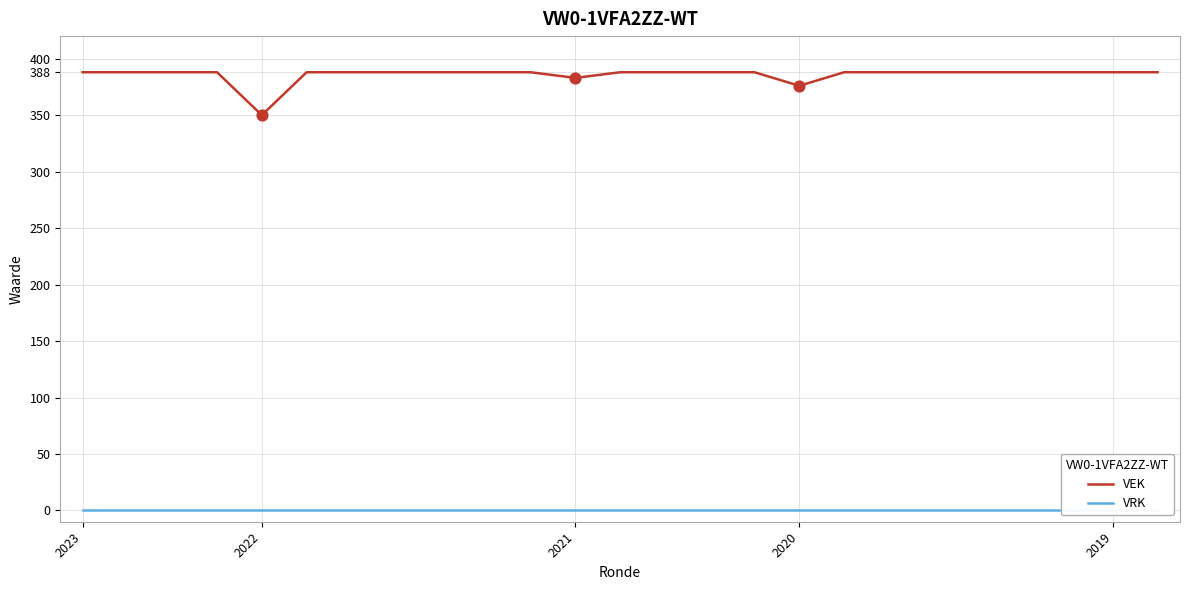

At how many categories does at least one series exceed 382?

23